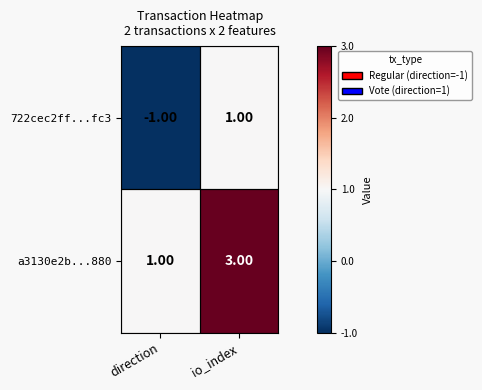

List the series in order of their peak value, highest first.

a3130e2b...880, 722cec2ff...fc3